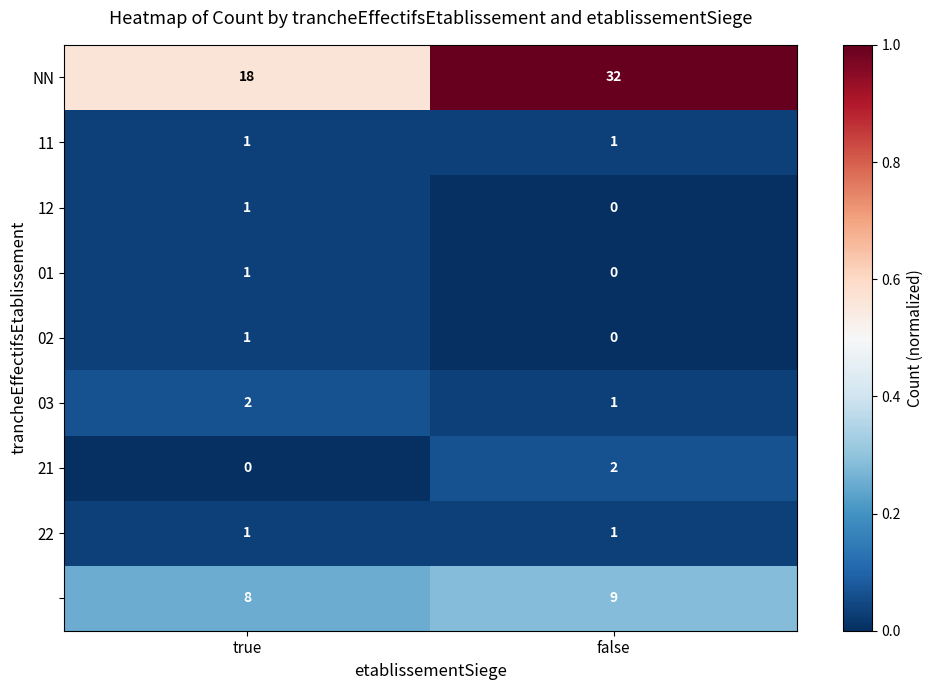

What is the difference between the highest and lowest values at true?

18